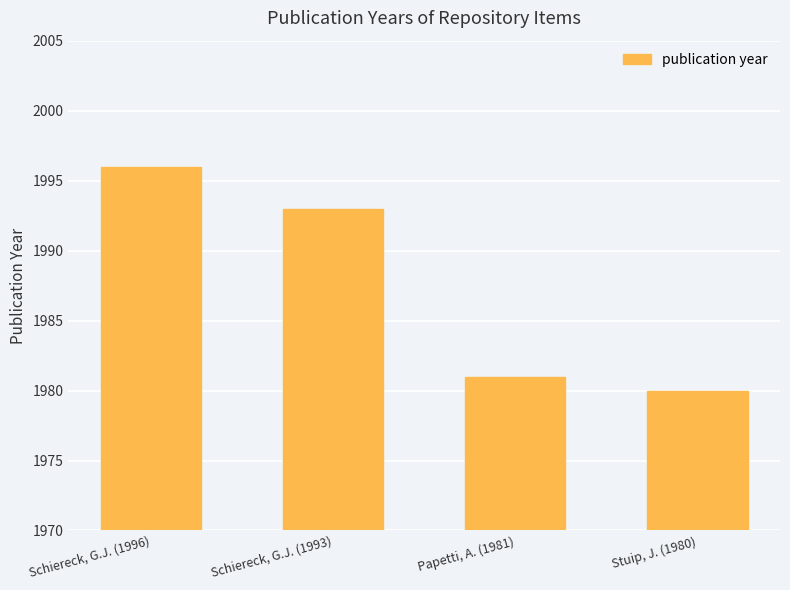

What is the value of the 4th bar from the left?

1980